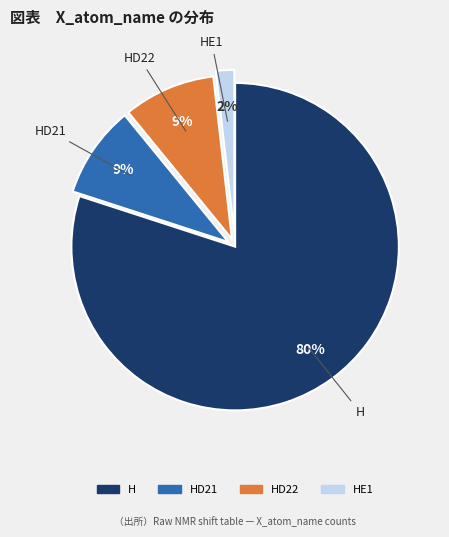

Count the number of slices in the pie.

4